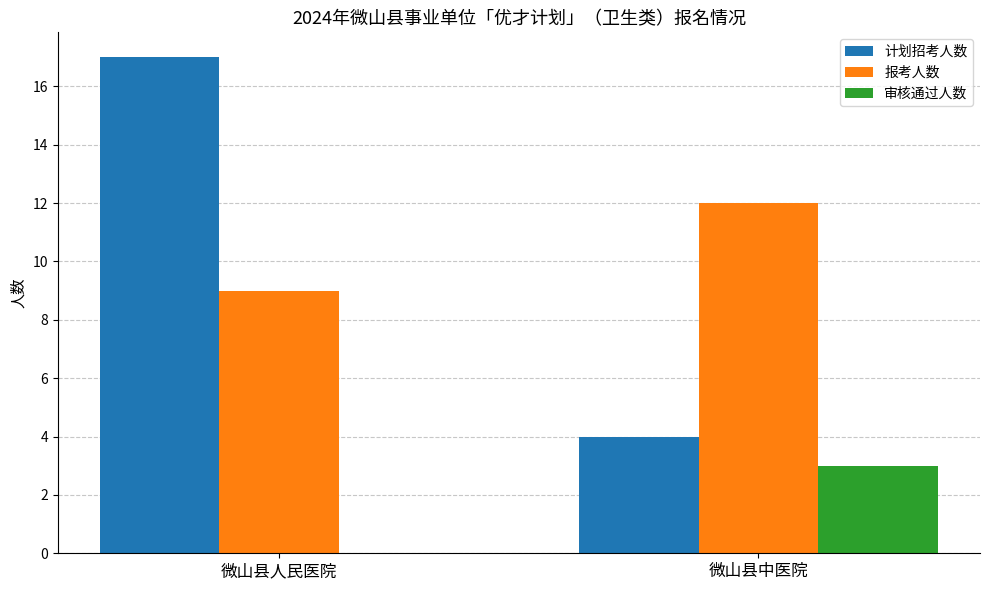

At which label does 审核通过人数 reach its peak?

微山县中医院